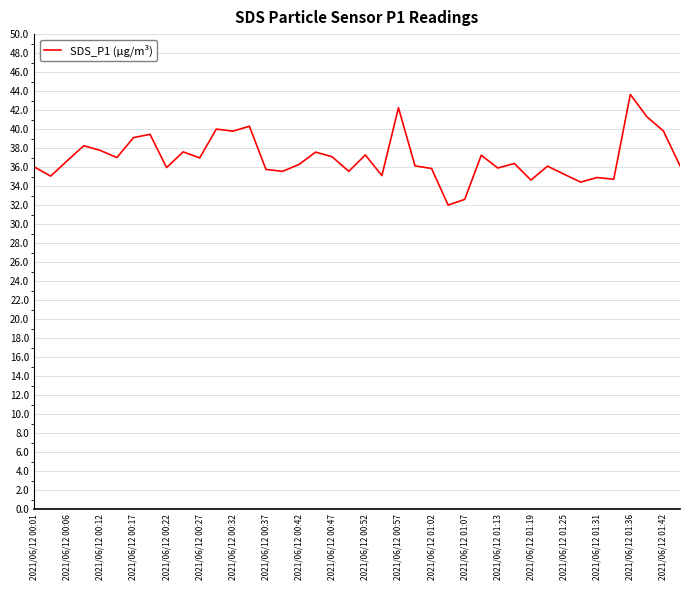

What is the smallest value displayed?

32.0